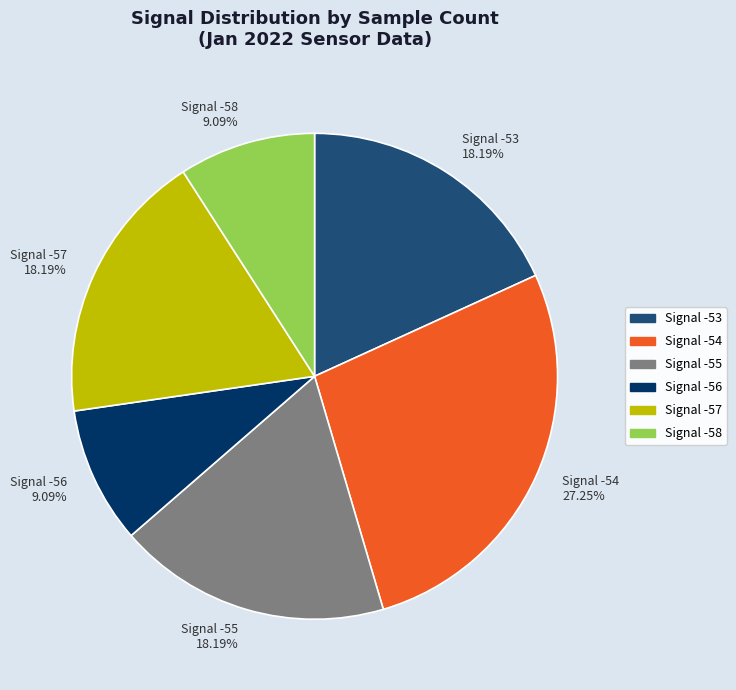

Which slice is the largest?

Signal -54